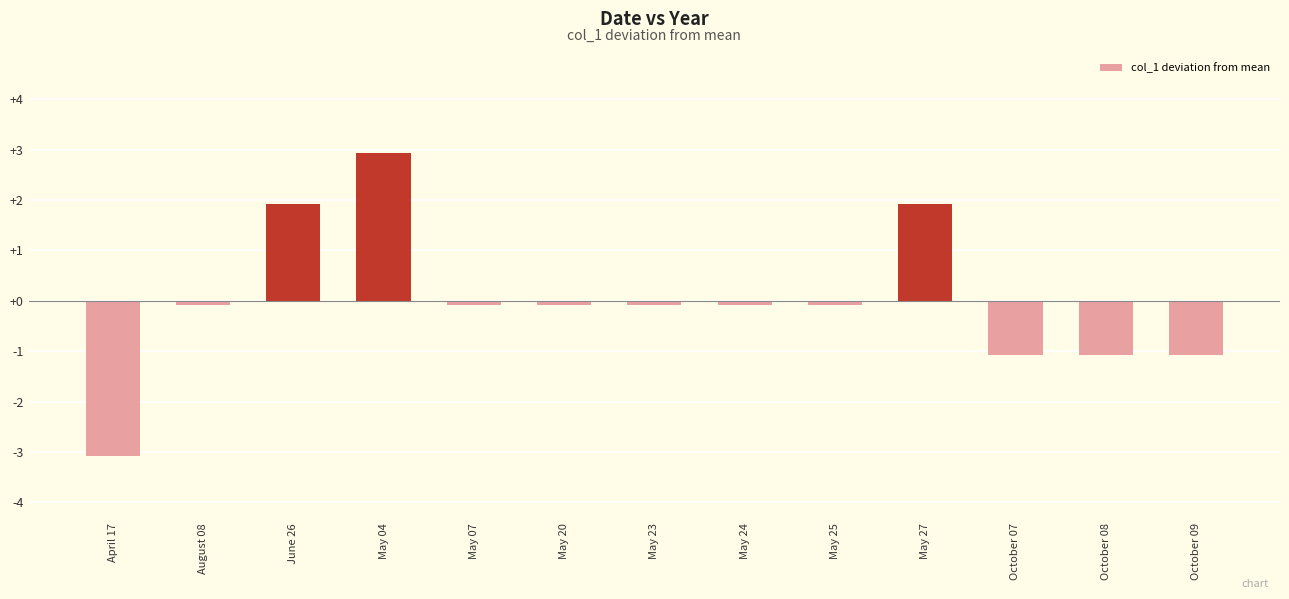

What position from the right is October 09?

1